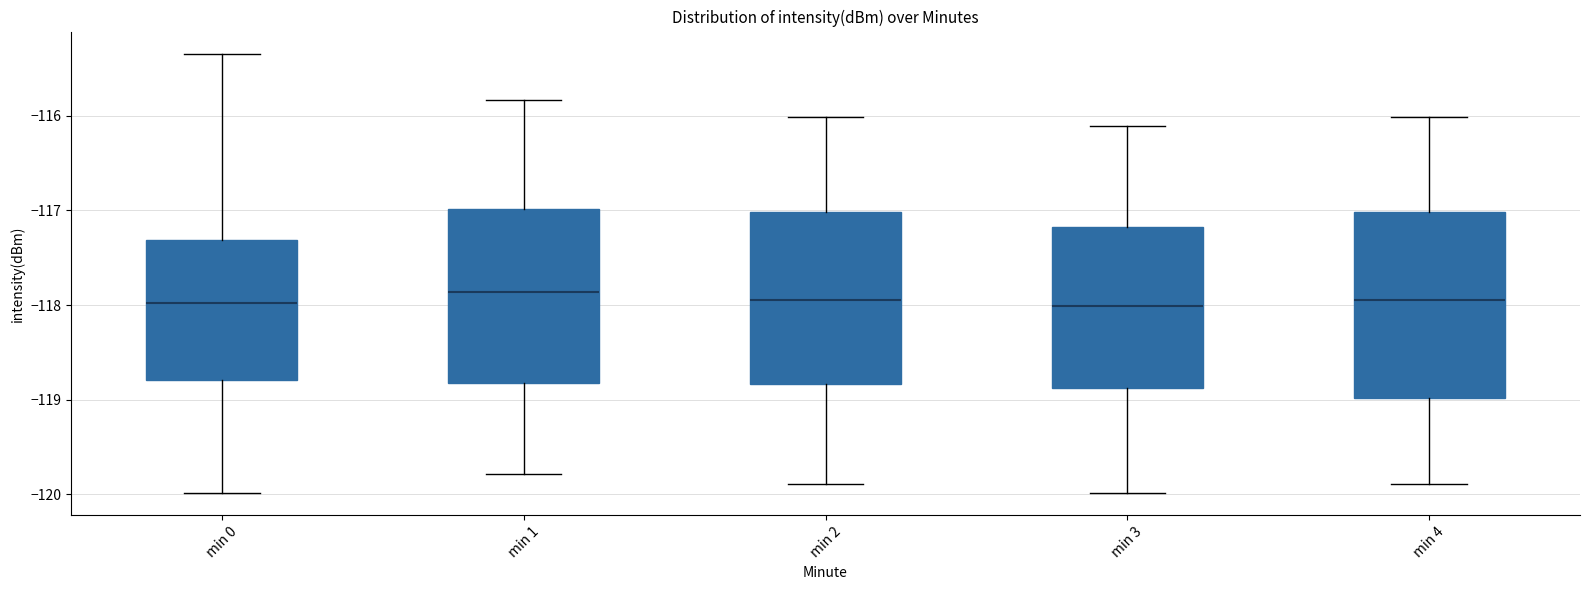

Comparing the boxes themselves (not the whiskers), which one is the tallest?

min 4